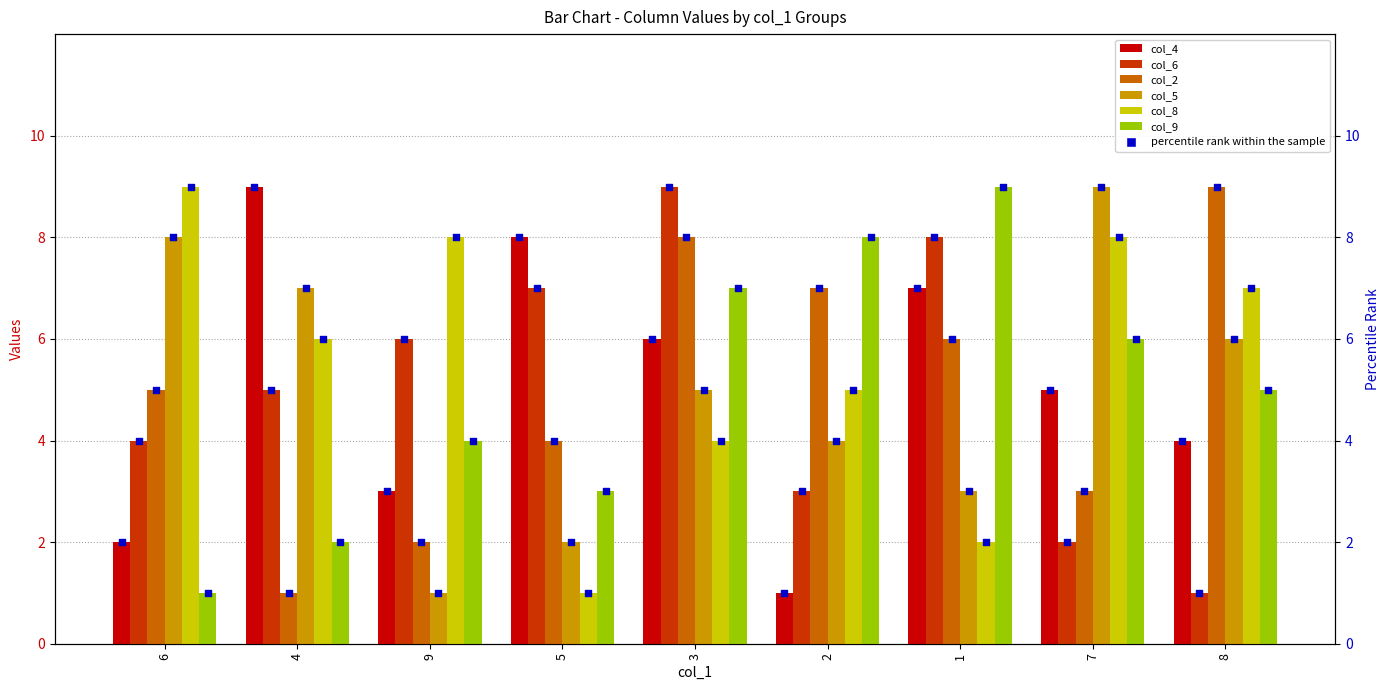

At which category is the sum across all series the highest?

3